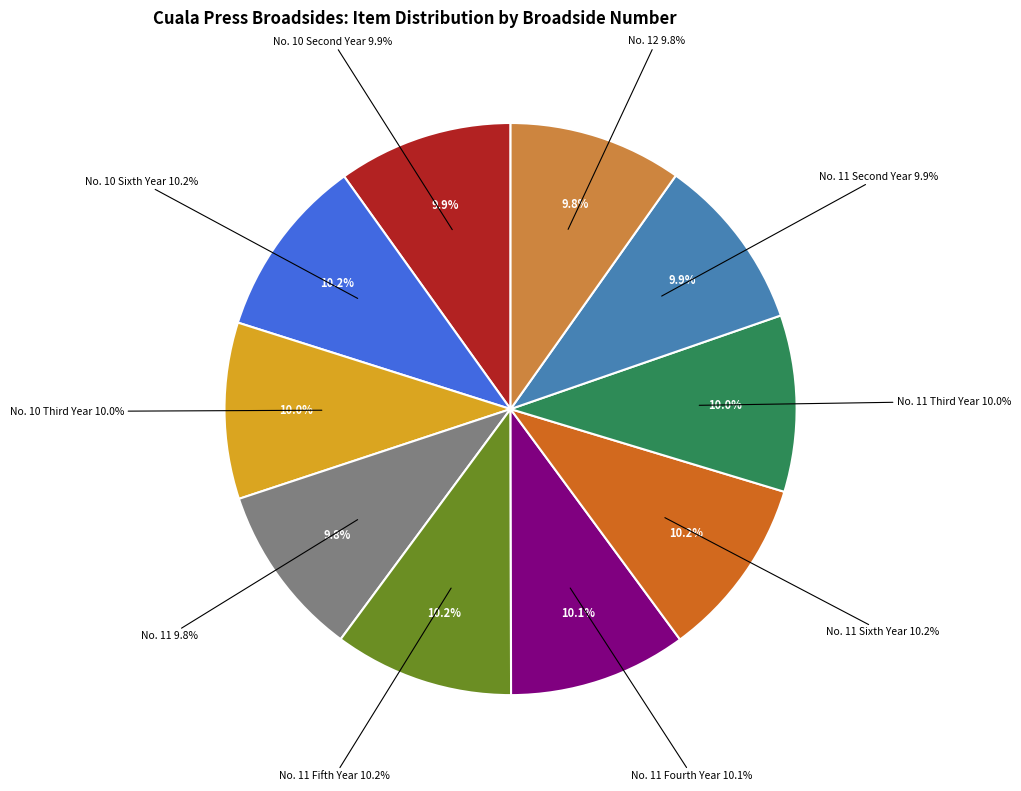

To the nearest percent, what percentage of the pie is No. 11 Sixth Year?

10%